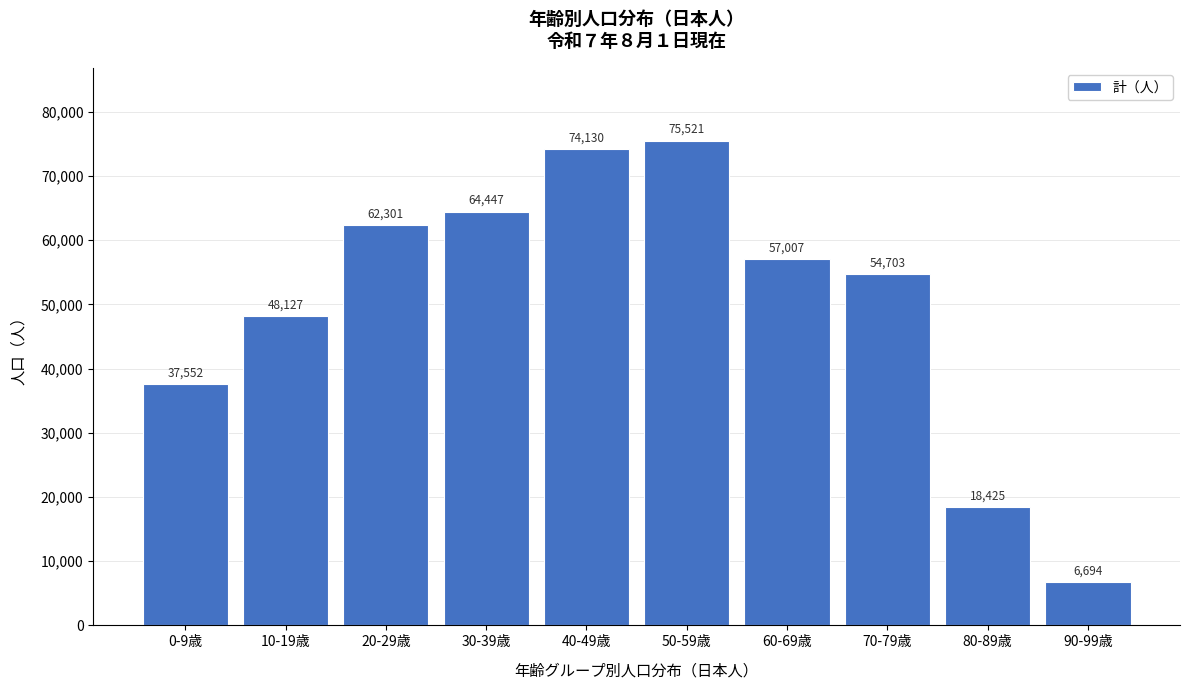

Reading left to right, transcribe all the data shown in this chart.

0-9歳=37552	10-19歳=48127	20-29歳=62301	30-39歳=64447	40-49歳=74130	50-59歳=75521	60-69歳=57007	70-79歳=54703	80-89歳=18425	90-99歳=6694